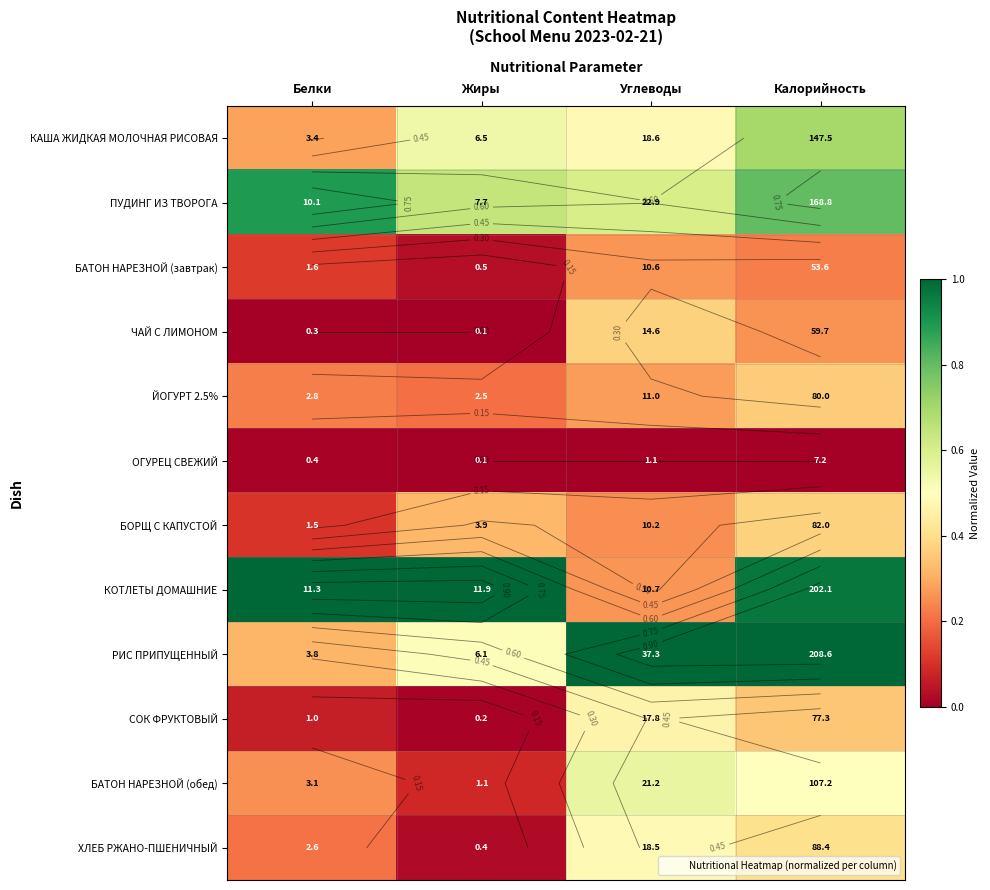

Which category has the lowest value in the ОГУРЕЦ СВЕЖИЙ series?

Жиры